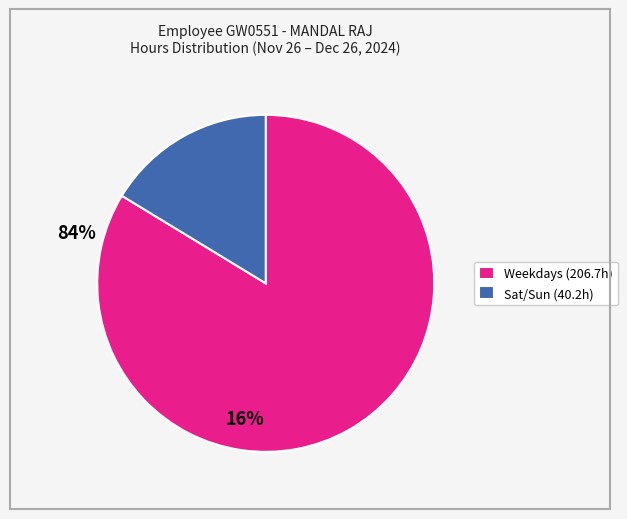

Is there a majority slice in this chart?

Yes